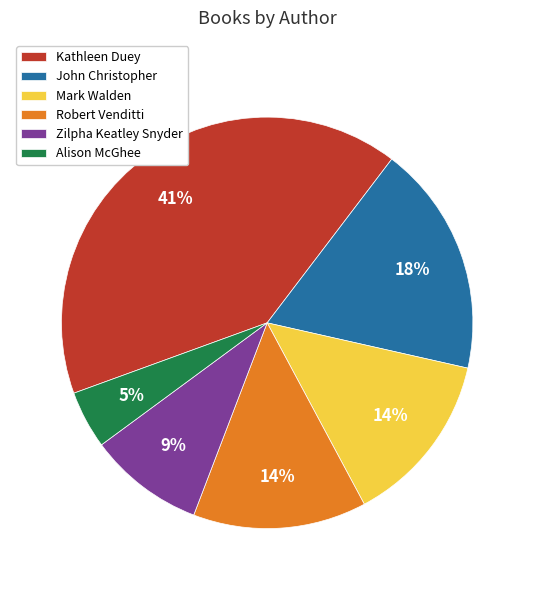

What is the ratio of the value at John Christopher to the value at Zilpha Keatley Snyder?

2.0